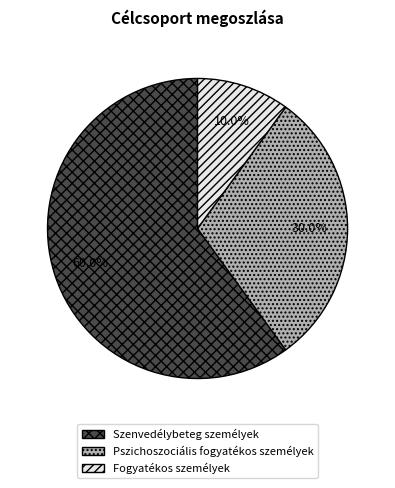

How many segments does this pie chart have?

3